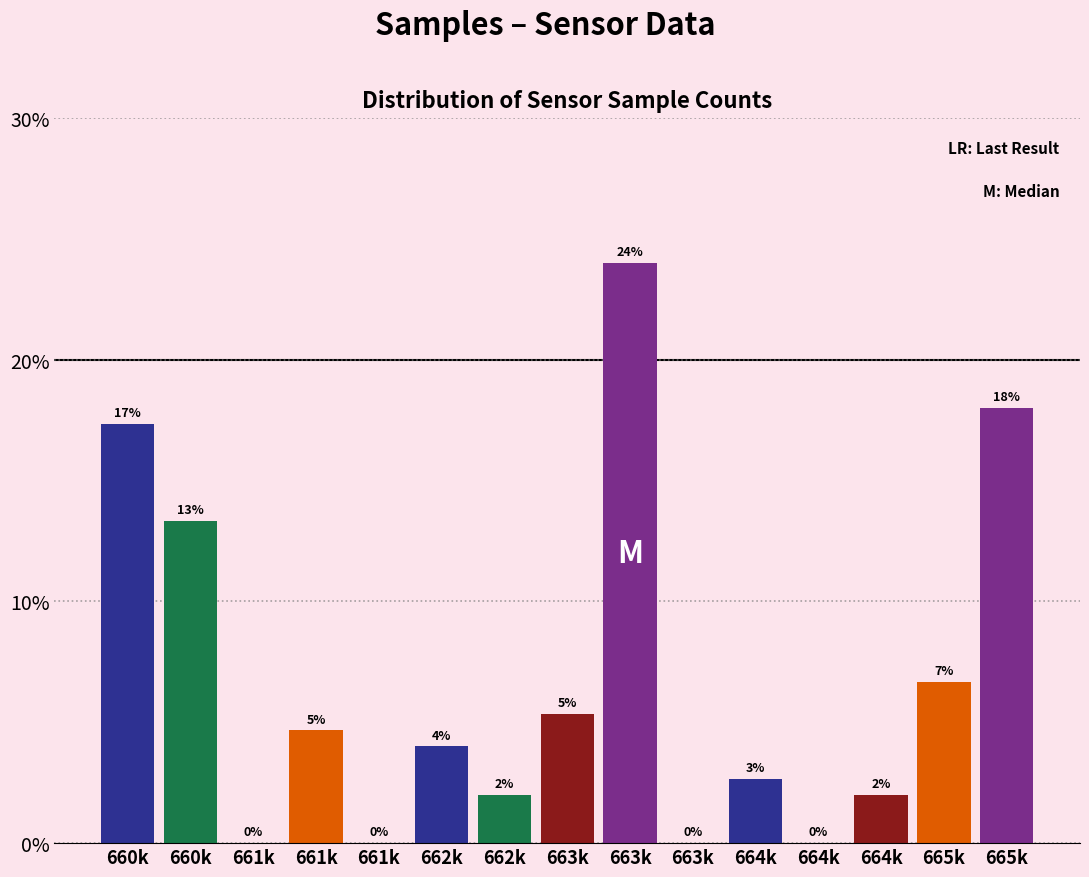

Are the bars horizontal?

No